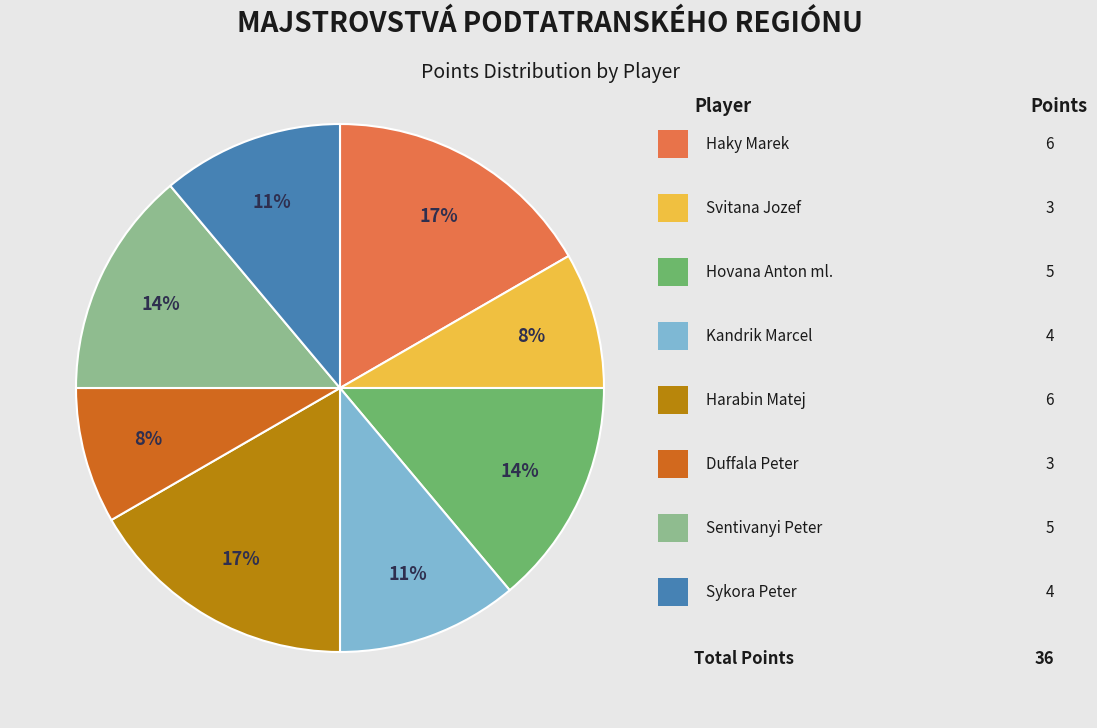

Is there a majority slice in this chart?

No